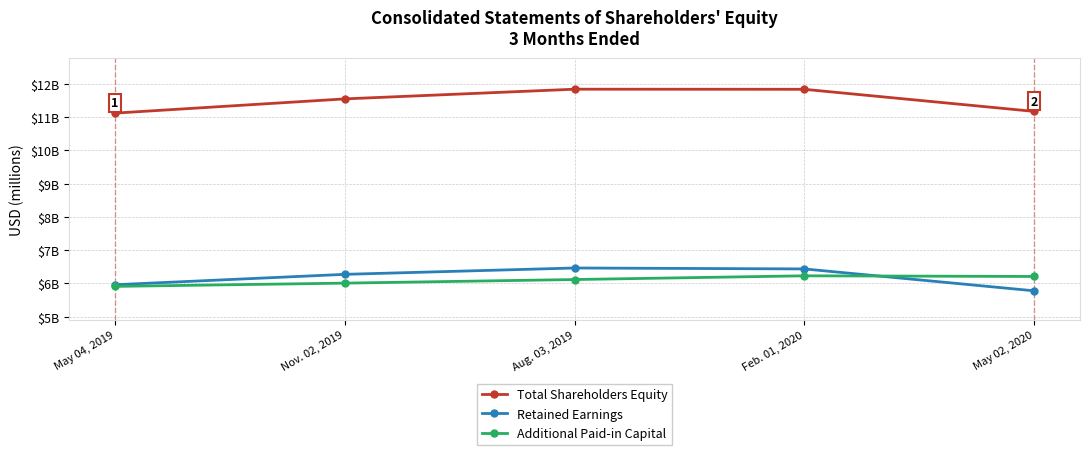

Reading left to right, transcribe all the data shown in this chart.

Total Shareholders Equity: May 04, 2019=11117	Nov. 02, 2019=11545	Aug. 03, 2019=11836	Feb. 01, 2020=11833	May 02, 2020=11169
Retained Earnings: May 04, 2019=5958	Nov. 02, 2019=6270	Aug. 03, 2019=6461	Feb. 01, 2020=6433	May 02, 2020=5775
Additional Paid-in Capital: May 04, 2019=5908	Nov. 02, 2019=6006	Aug. 03, 2019=6114	Feb. 01, 2020=6226	May 02, 2020=6206